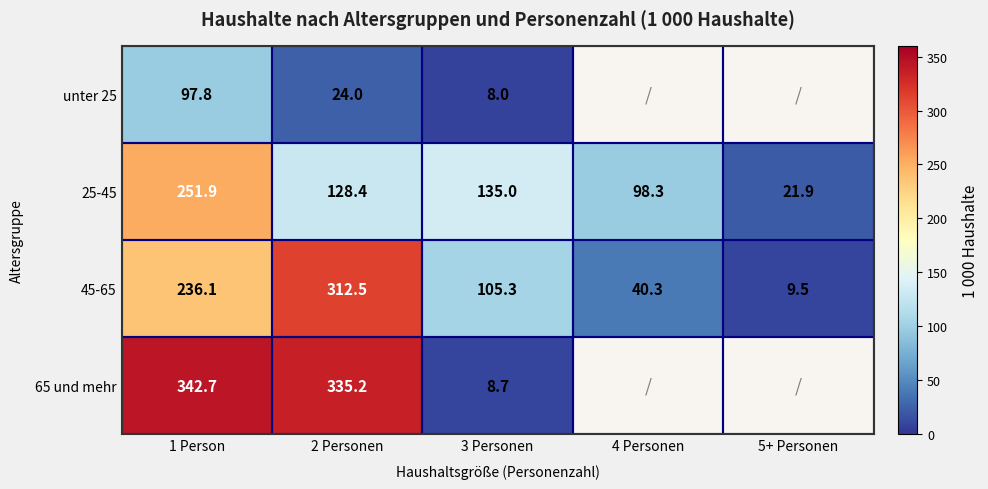

What is the spread (max minus min) of values at 2 Personen?

311.2